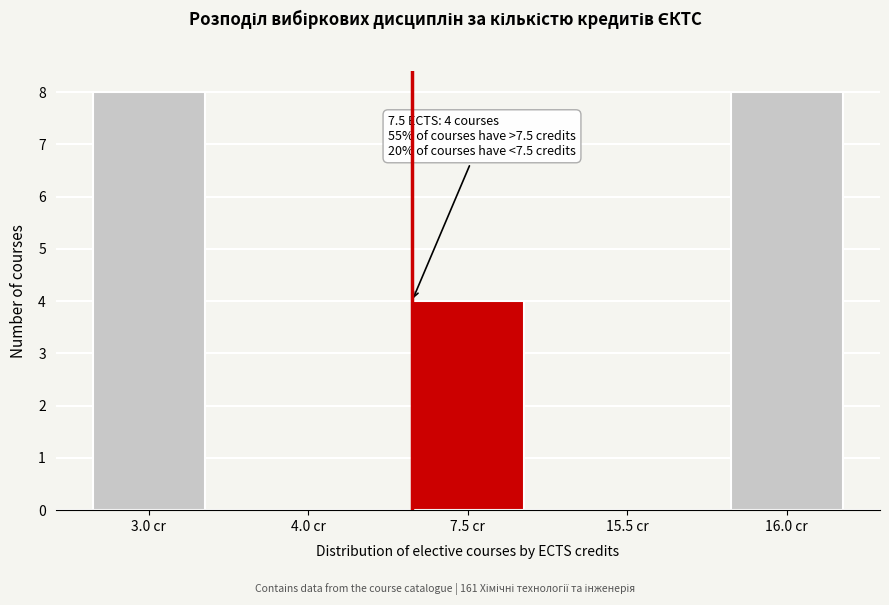

Reading left to right, list all the values displayed in this chart.

3.0 cr=8	4.0 cr=0	7.5 cr=4	15.5 cr=0	16.0 cr=8